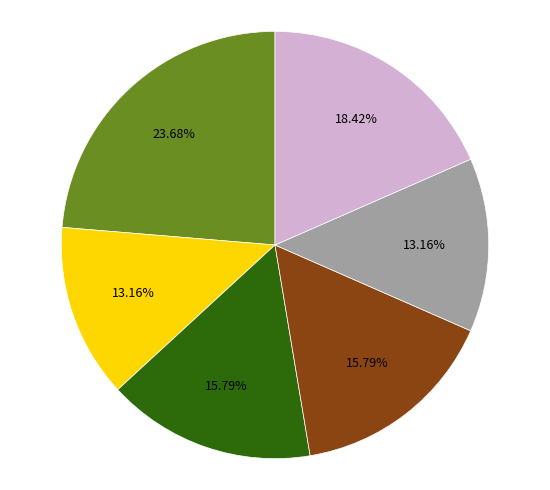

Is there any slice that represents more than half of the pie?

No